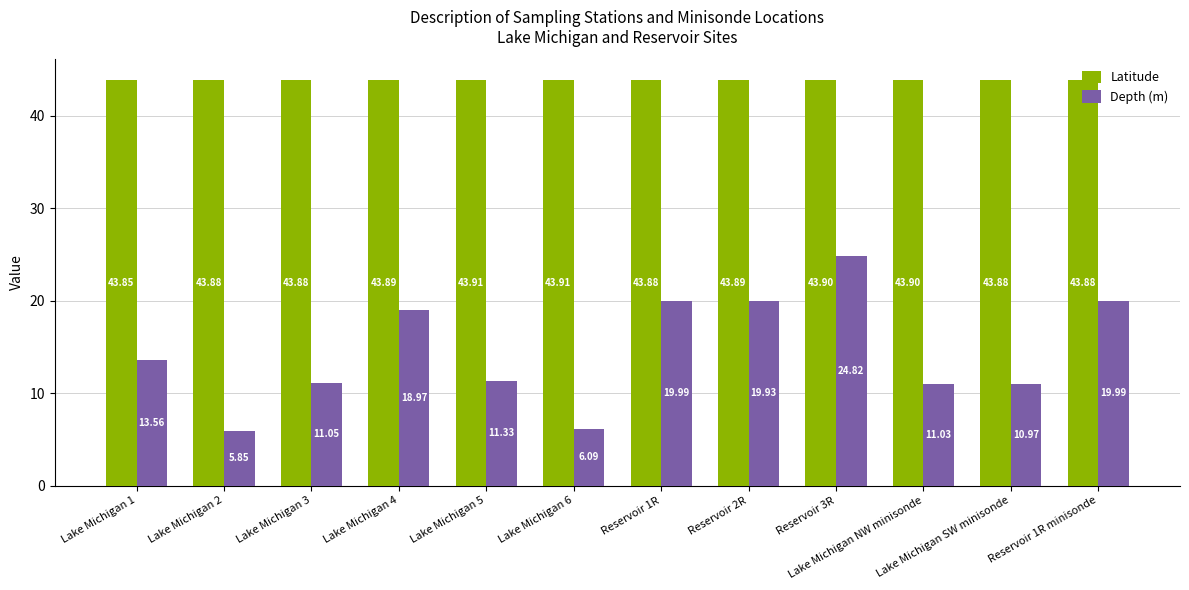

Which series has the largest total across all categories?

Latitude